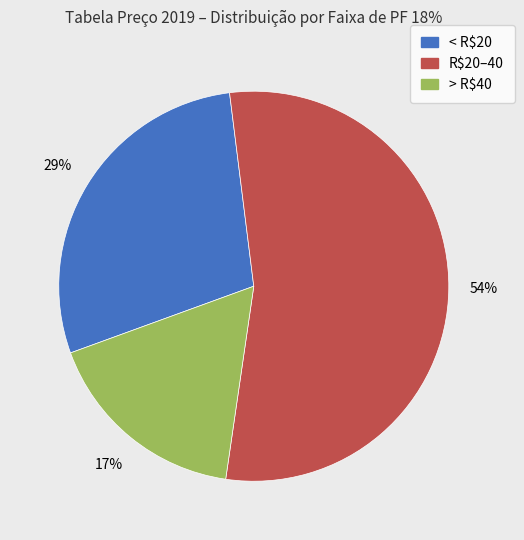

Is there any slice that represents more than half of the pie?

Yes